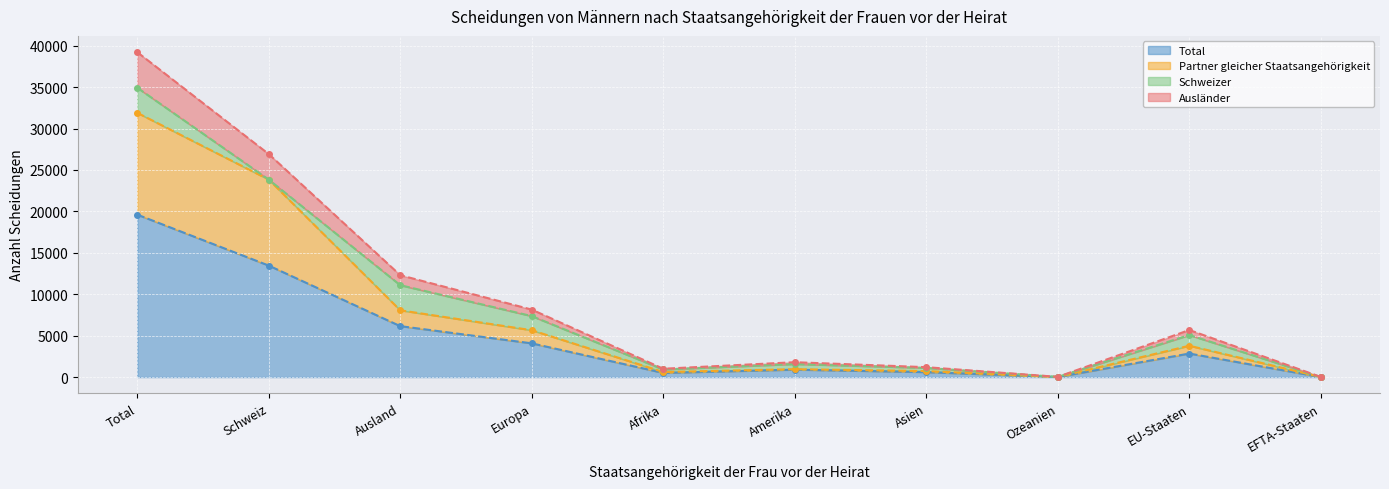

True or false: Total and Partner gleicher Staatsangehörigkeit cross at least once.

False